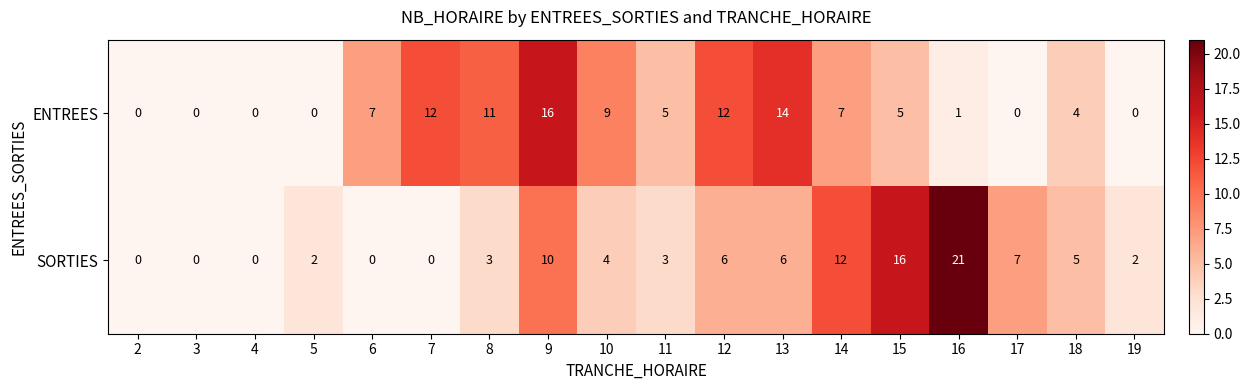

The SORTIES series shows 4 at 10. True or false?

True